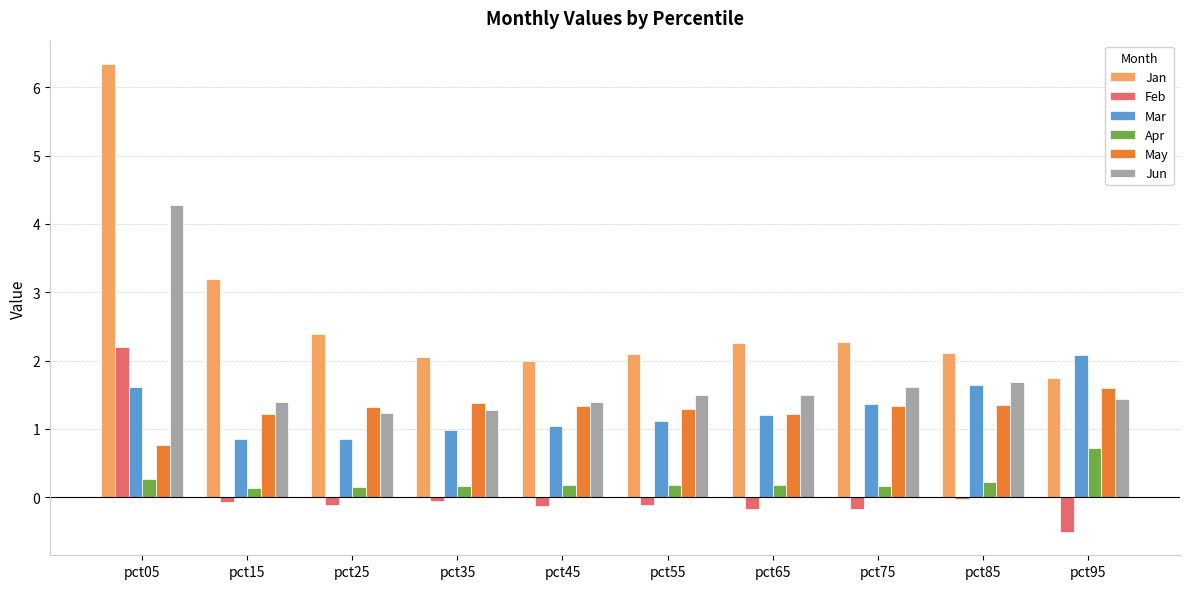

Which series has the largest total across all categories?

Jan